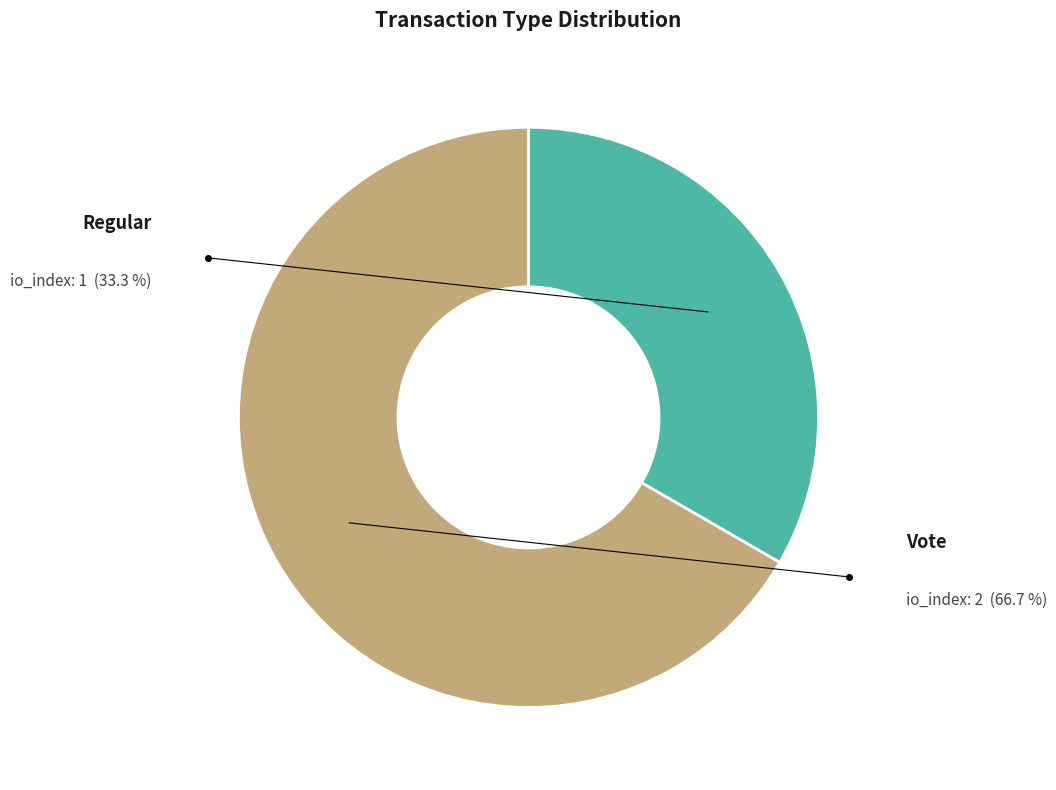

To the nearest percent, what is the difference between the Vote and Regular slice percentages?

33%